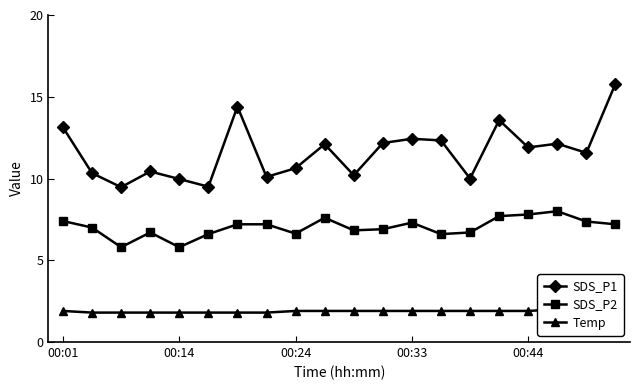

What is the maximum value shown in the chart?

15.8